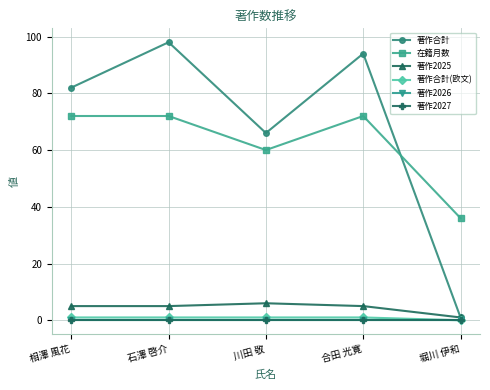

True or false: 在籍月数 and 著作2027 intersect in this chart.

False